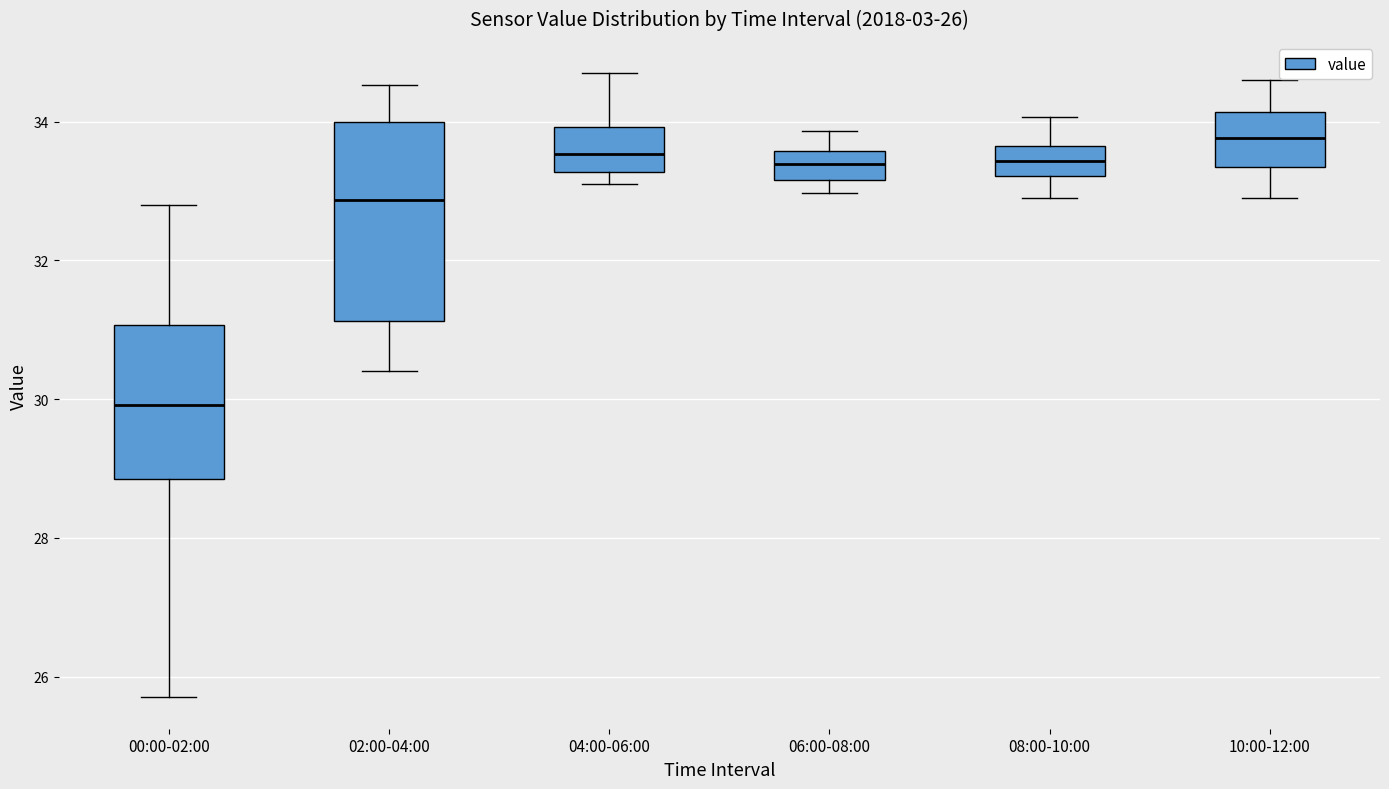

Comparing the boxes themselves (not the whiskers), which one is the tallest?

02:00-04:00